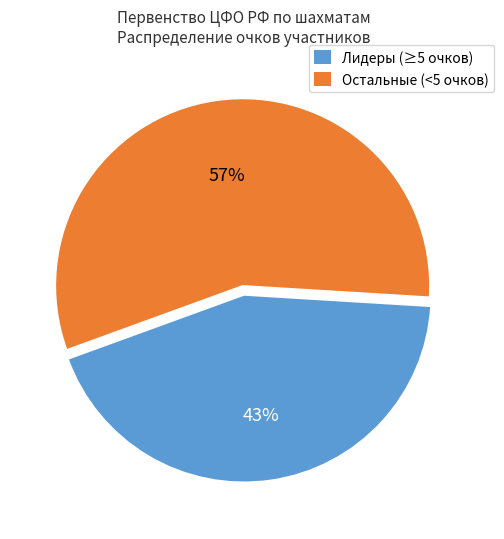

To the nearest percent, what is the average slice percentage?

50%